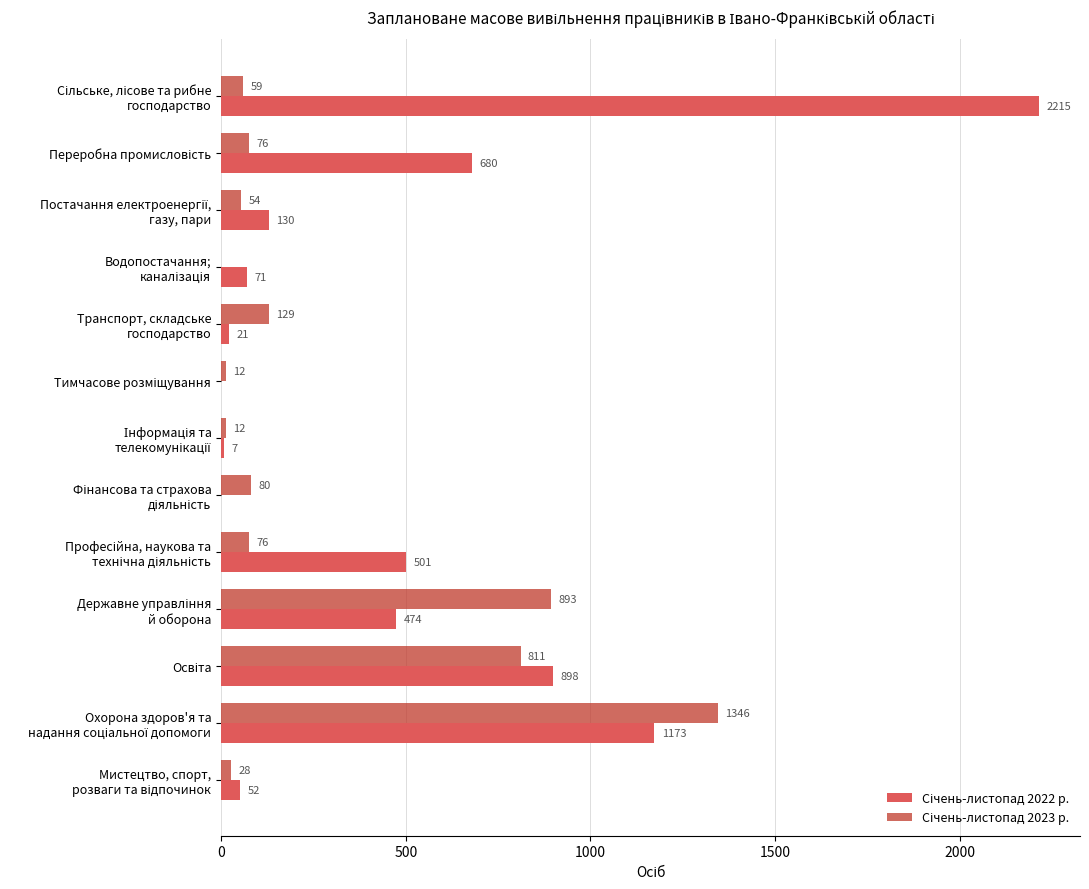

At how many categories does at least one series exceed 1193?

2